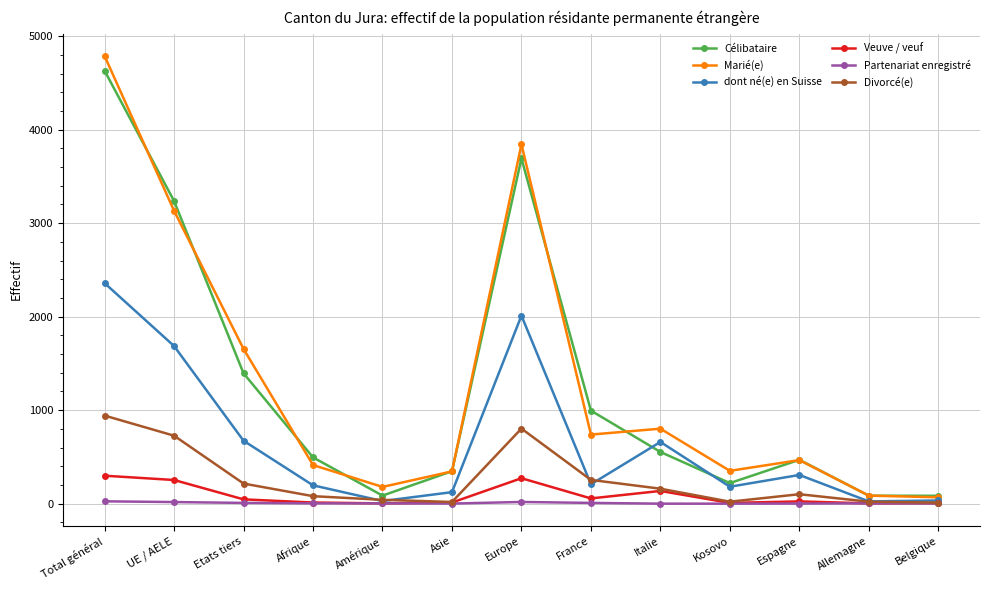

True or false: Divorcé(e) and Célibataire cross at least once.

False